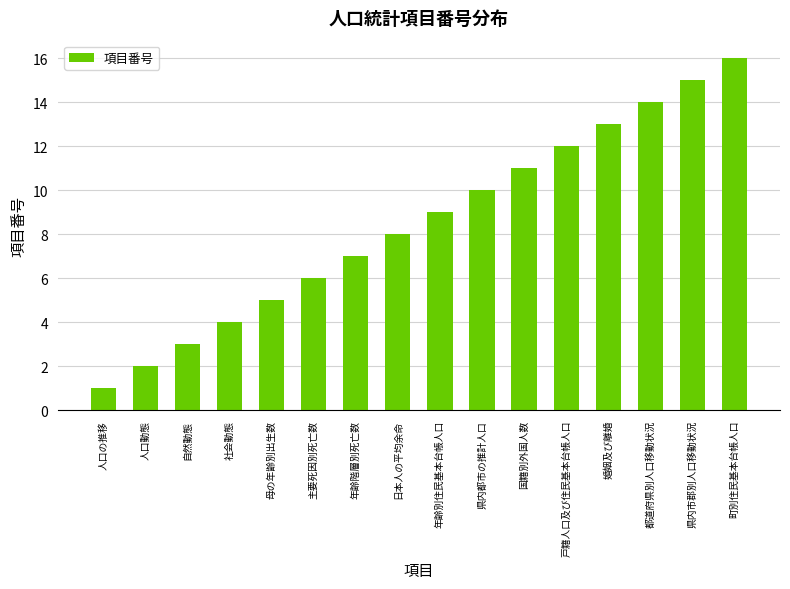

Rank the categories by value from lowest to highest.

人口の推移, 人口動態, 自然動態, 社会動態, 母の年齢別出生数, 主要死因別死亡数, 年齢階層別死亡数, 日本人の平均余命, 年齢別住民基本台帳人口, 県内都市の推計人口, 国籍別外国人数, 戸籍人口及び住民基本台帳人口, 婚姻及び離婚, 都道府県別人口移動状況, 県内市郡別人口移動状況, 町別住民基本台帳人口